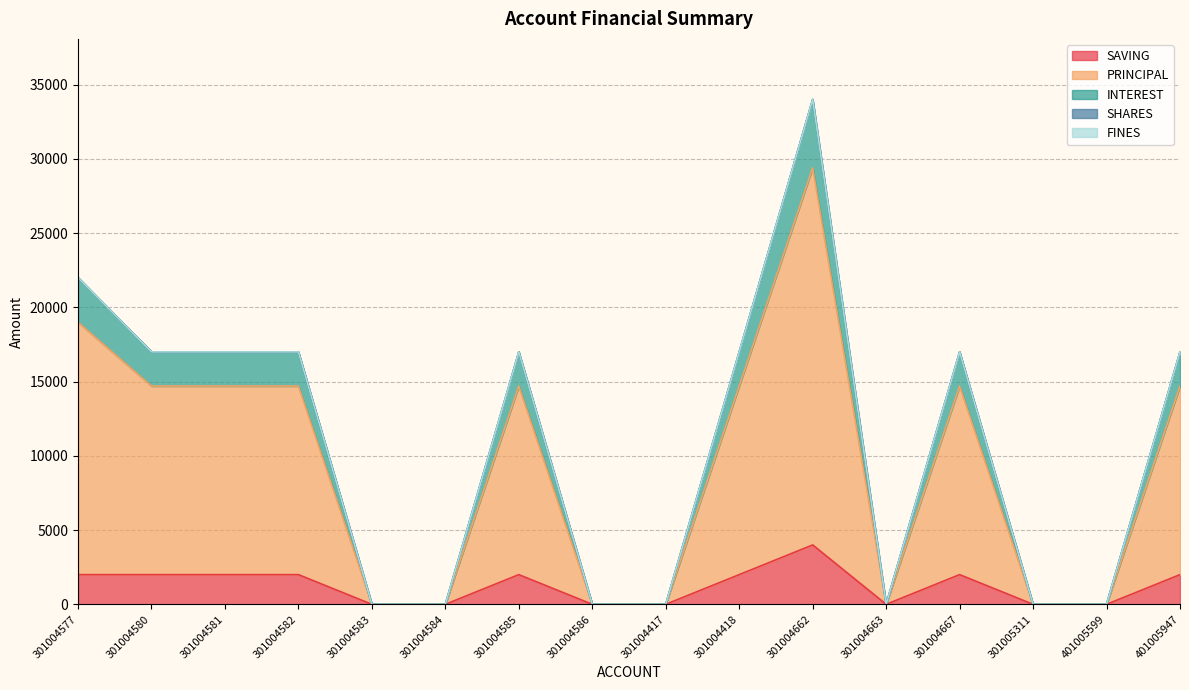

Which series changed the most between 301004418 and 401005599?

PRINCIPAL